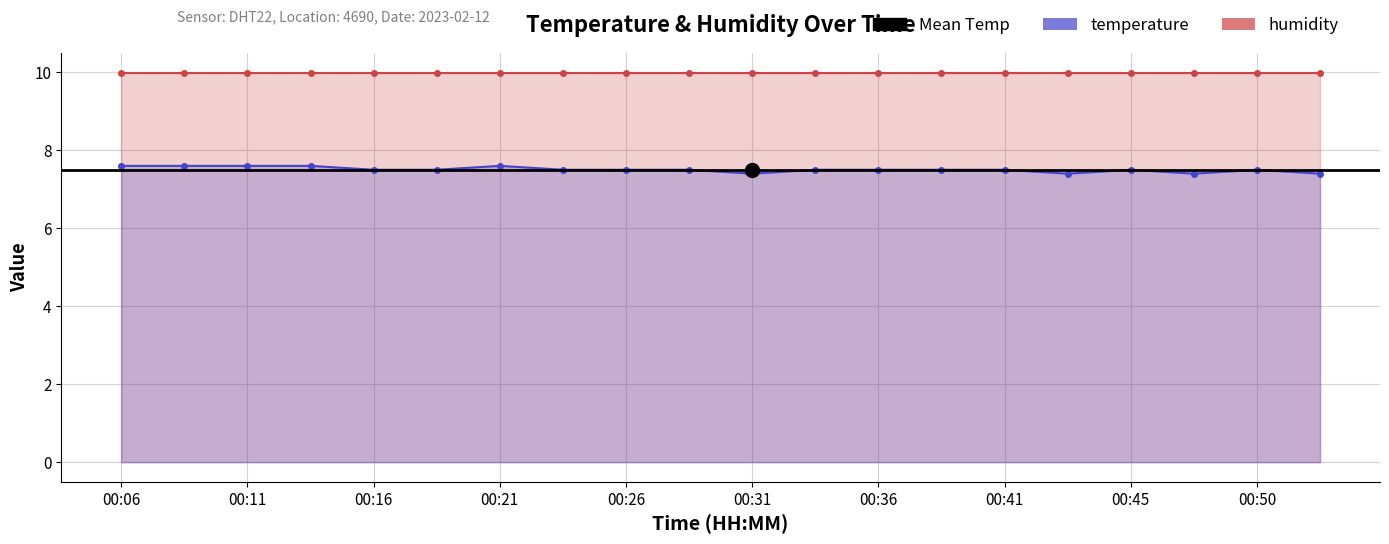

List the labels in order of value, smallest first.

00:31, 00:43, 00:48, 00:53, 00:16, 00:18, 00:23, 00:26, 00:28, 00:33, 00:36, 00:38, 00:41, 00:45, 00:50, 00:06, 00:08, 00:11, 00:13, 00:21